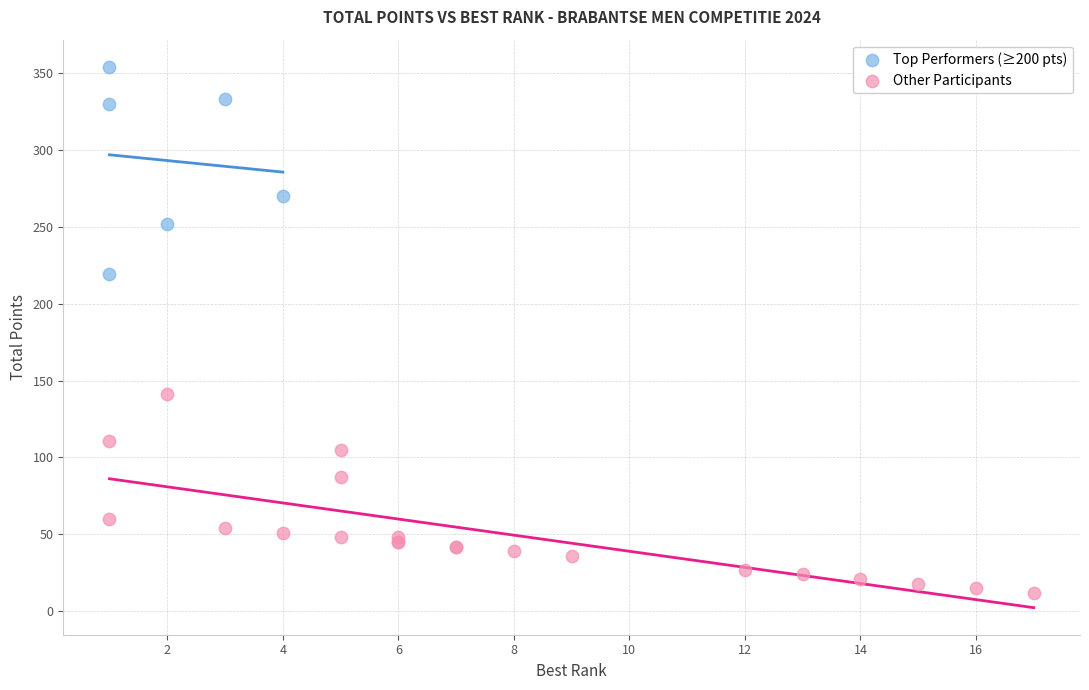

Which series has the largest Y range (max minus min)?

Top Performers (≥200 pts)